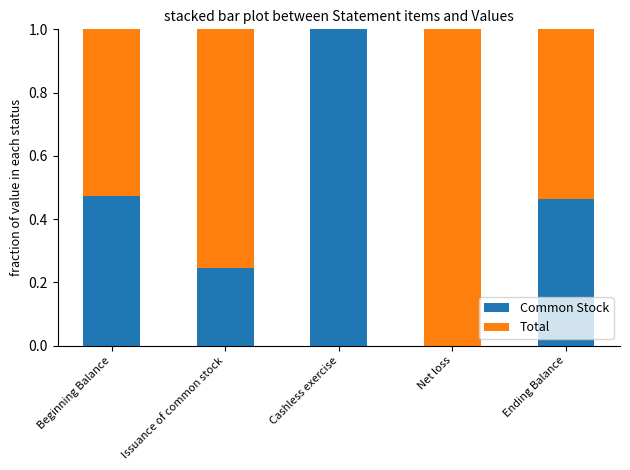

What is the sum of all Common Stock values?

2.2